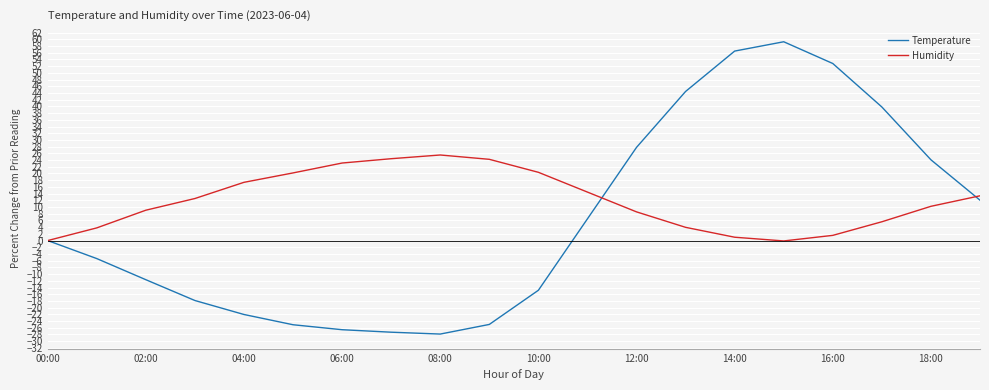

Rank the series by their maximum value, from highest to lowest.

Temperature, Humidity